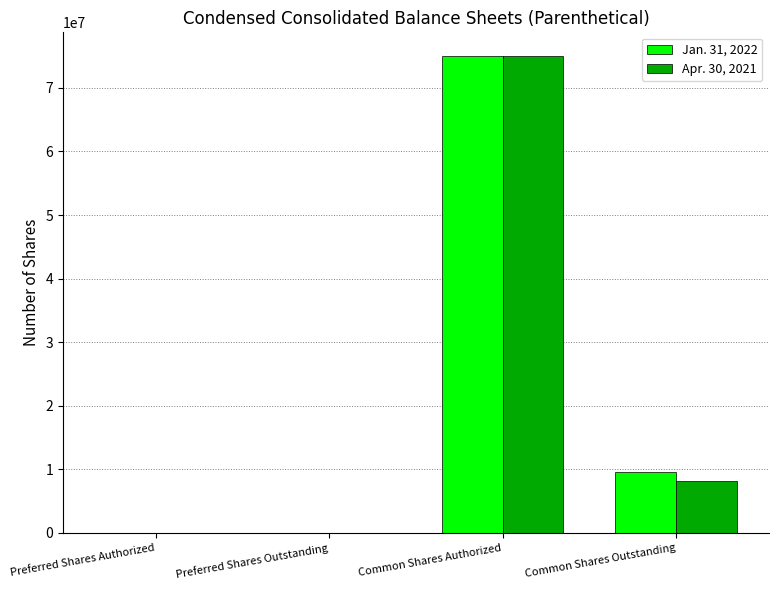

Count the Jan. 31, 2022 values in the range 51 to 75000000.

4